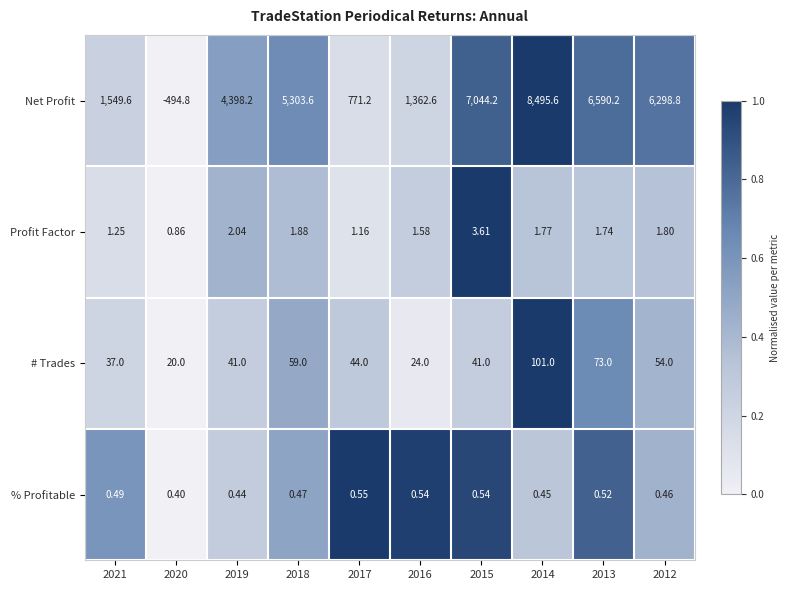

Between 2017 and 2014, which series saw the biggest shift?

Net Profit